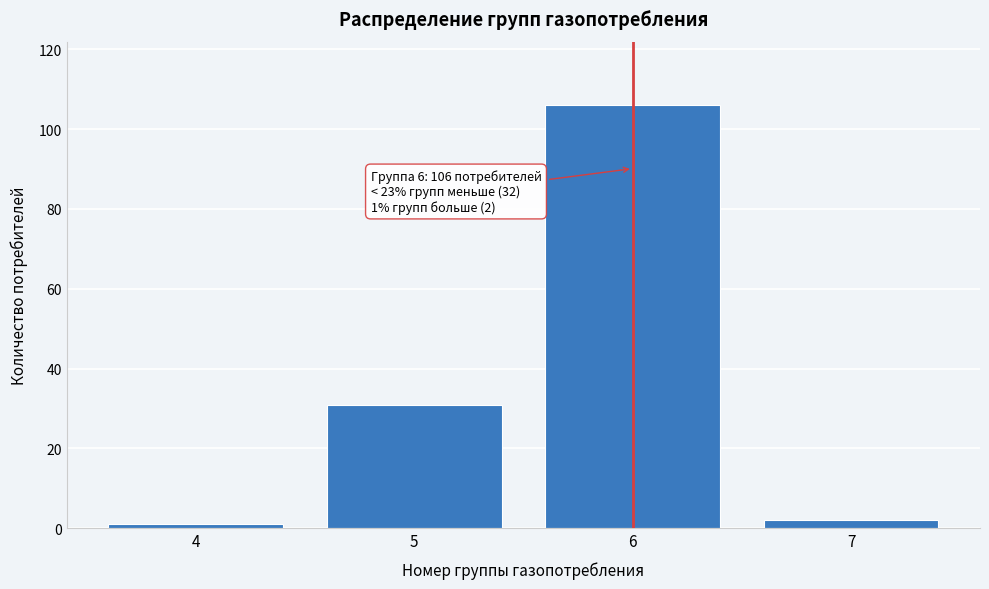

Reading left to right, transcribe all the data shown in this chart.

4=1	5=31	6=106	7=2